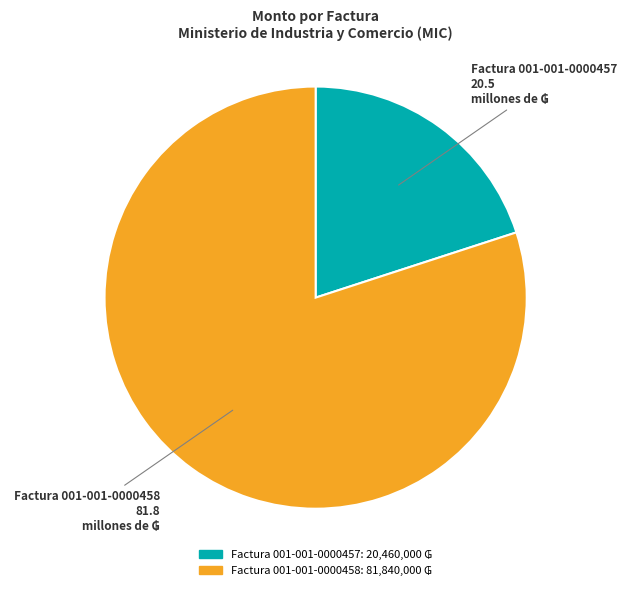

Rank the categories by value from highest to lowest.

Factura 001-001-0000458, Factura 001-001-0000457